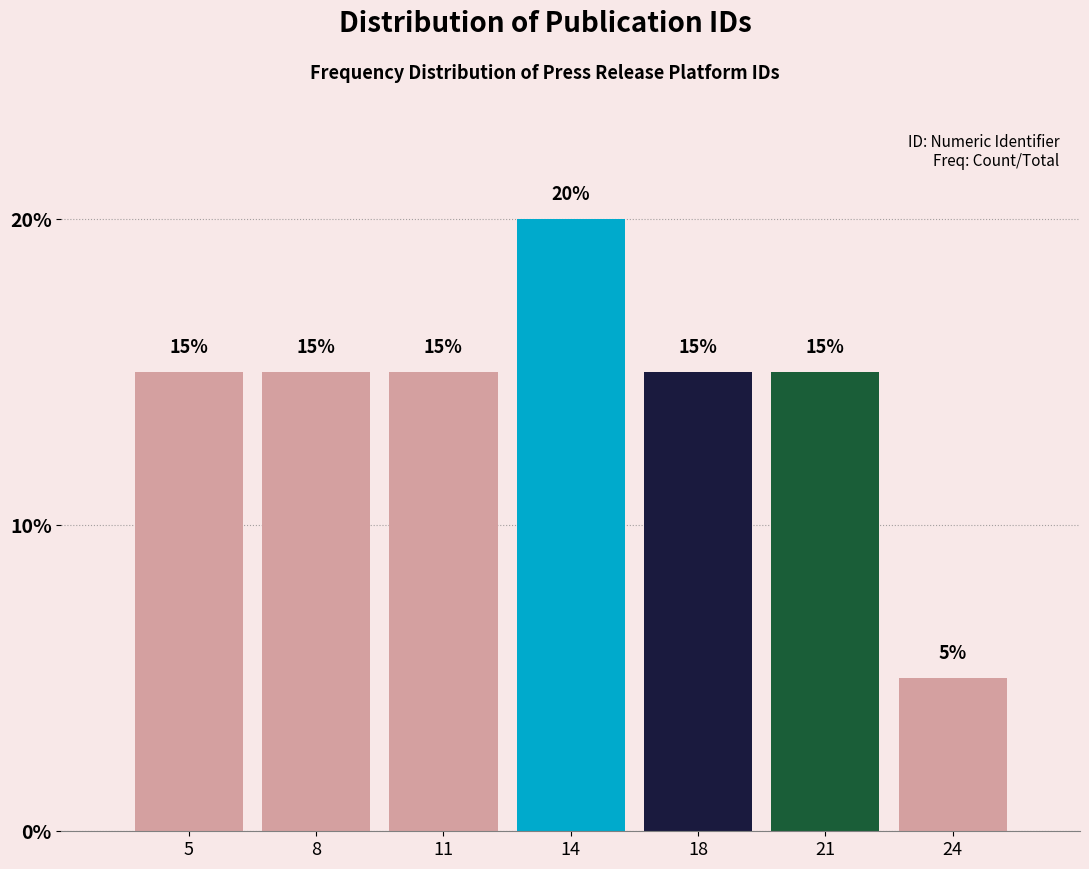

Reading left to right, extract all data points from this chart.

5=15	8=15	11=15	14=20	18=15	21=15	24=5